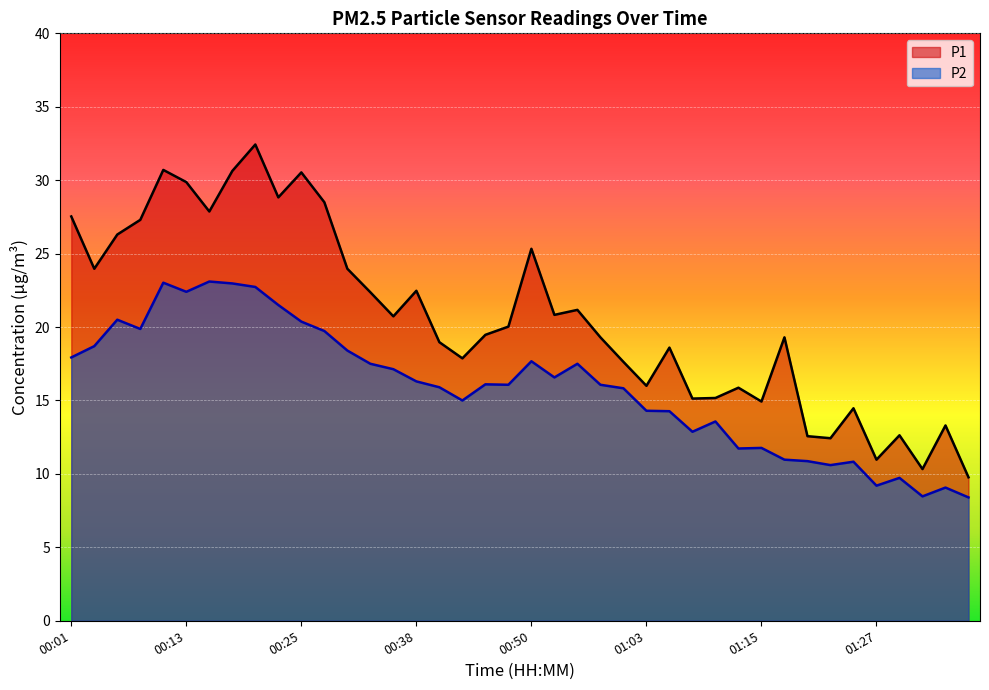

Reading left to right, extract all data points from this chart.

P1: 00:01=27.5	00:03=24.0	00:05=26.3	00:08=27.3	00:11=30.7	00:13=29.9	00:15=27.9	00:18=30.6	00:20=32.4	00:23=28.8	00:25=30.5	00:28=28.5	00:31=24.0	00:33=22.4	00:36=20.7	00:38=22.5	00:40=19.0	00:43=17.9	00:45=19.5	00:48=20.0	00:50=25.3	00:53=20.8	00:55=21.2	00:58=19.3	01:00=17.6	01:03=16.0	01:05=18.6	01:08=15.1	01:10=15.2	01:12=15.9	01:15=14.9	01:17=19.3	01:20=12.6	01:22=12.4	01:25=14.5	01:27=11.0	01:30=12.6	01:32=10.3	01:34=13.3	01:37=9.8
P2: 00:01=17.9	00:03=18.7	00:05=20.5	00:08=19.9	00:11=23.0	00:13=22.4	00:15=23.1	00:18=23.0	00:20=22.7	00:23=21.5	00:25=20.4	00:28=19.7	00:31=18.4	00:33=17.5	00:36=17.1	00:38=16.3	00:40=15.9	00:43=15.0	00:45=16.1	00:48=16.1	00:50=17.7	00:53=16.6	00:55=17.5	00:58=16.1	01:00=15.8	01:03=14.3	01:05=14.3	01:08=12.9	01:10=13.6	01:12=11.7	01:15=11.8	01:17=11.0	01:20=10.9	01:22=10.6	01:25=10.8	01:27=9.2	01:30=9.7	01:32=8.5	01:34=9.1	01:37=8.4